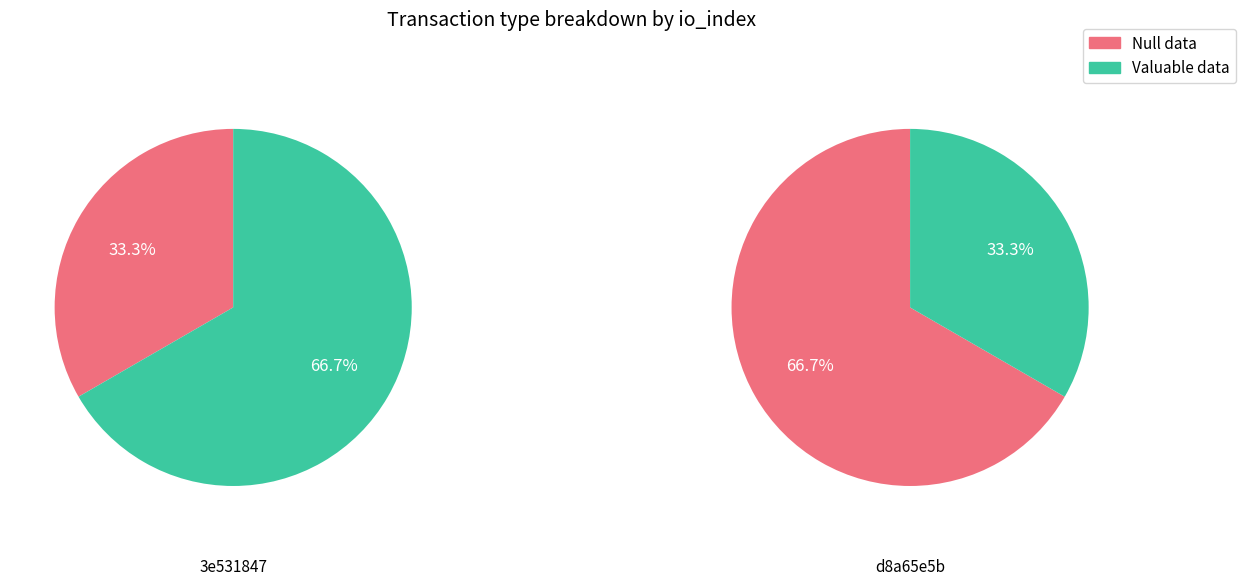

Is the sum of value and io_index greater than half?

Yes